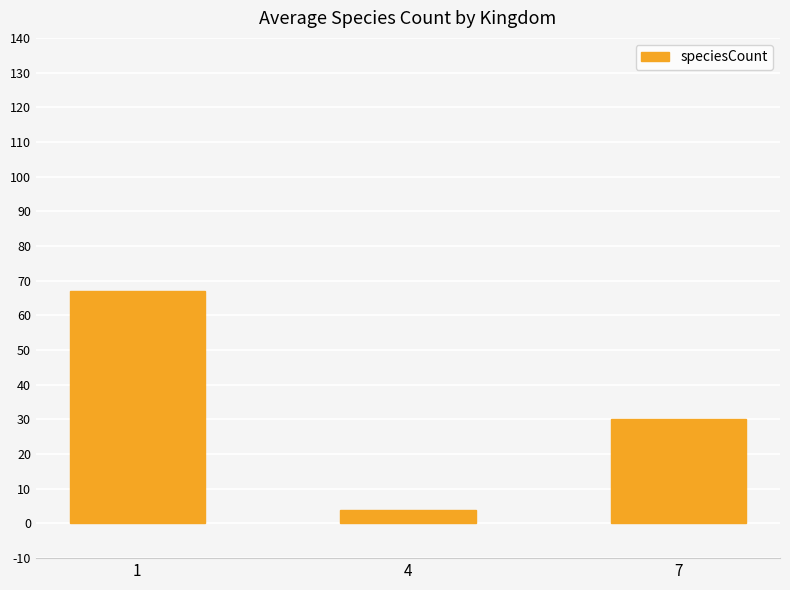

Which has a higher value, 7 or 1?

1